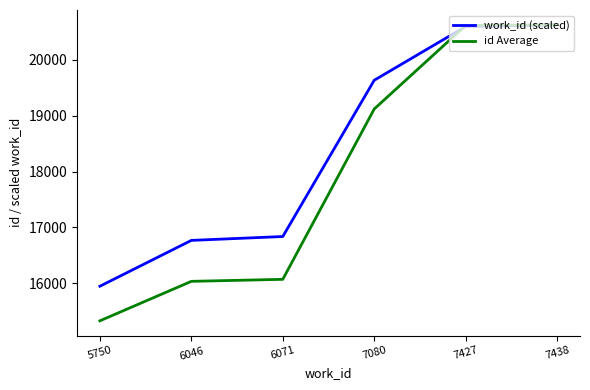

Is the value of id Average at 5750 greater than the value of work_id (scaled) at 7438?

No